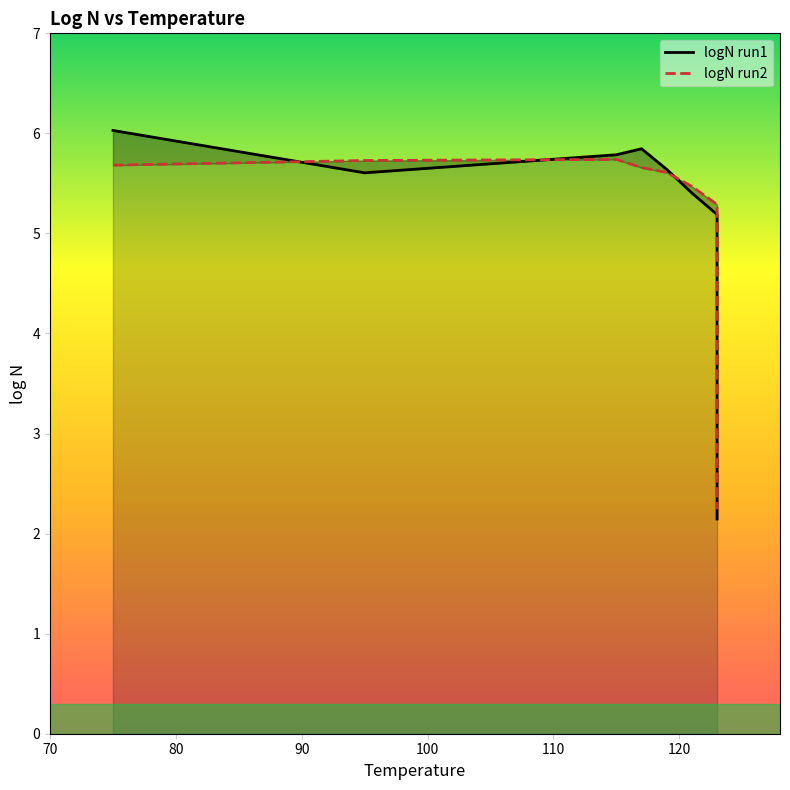

Which series has the largest total across all categories?

logN run1